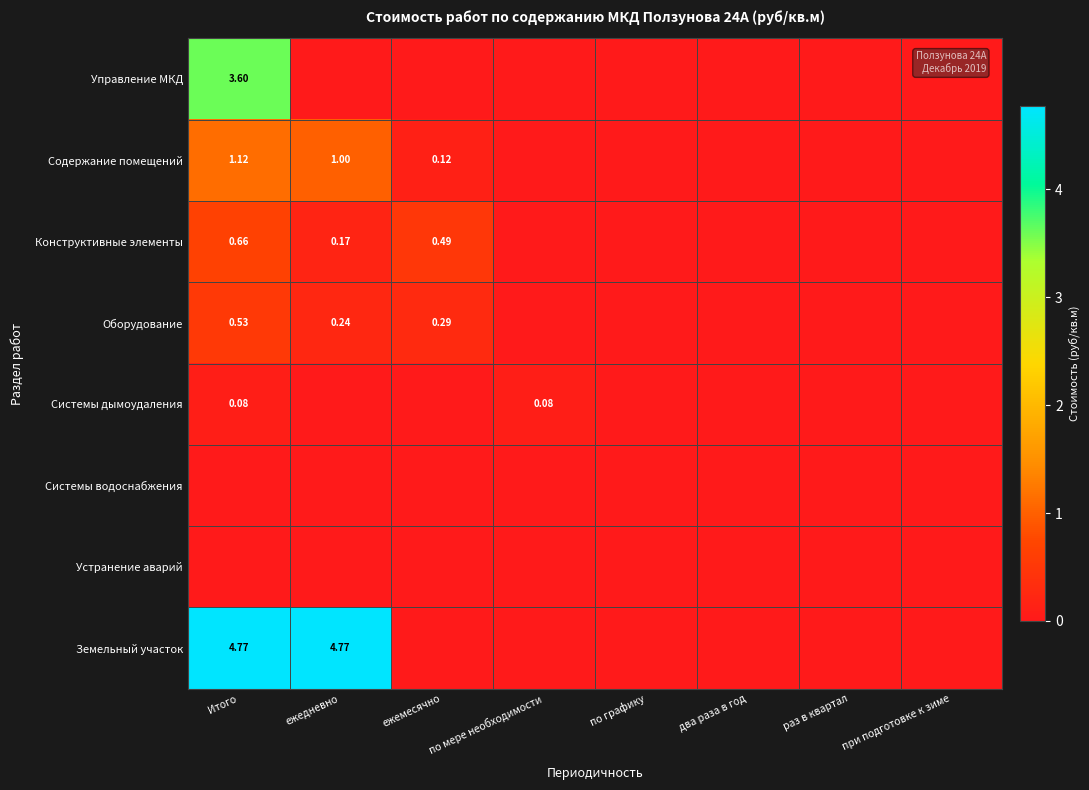

The Содержание помещений series shows 1.1 at Итого. True or false?

True